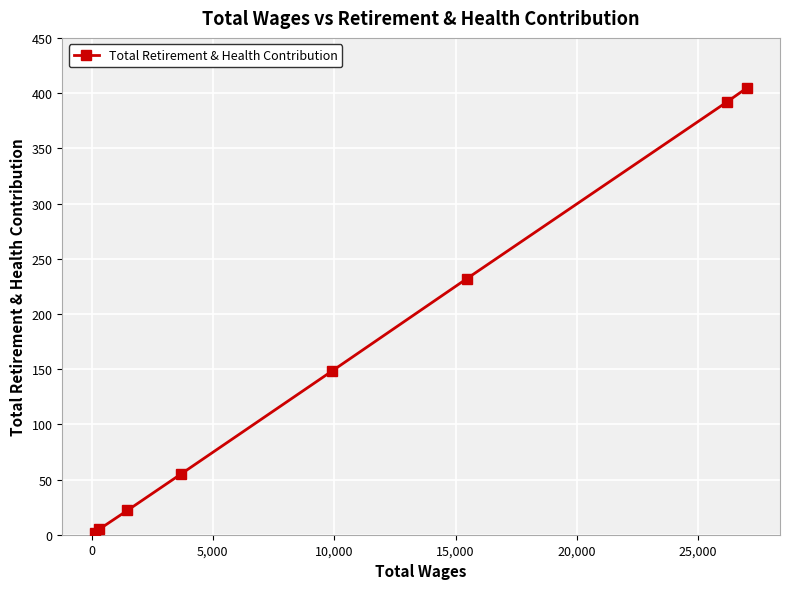

What is the maximum value shown in the chart?

405